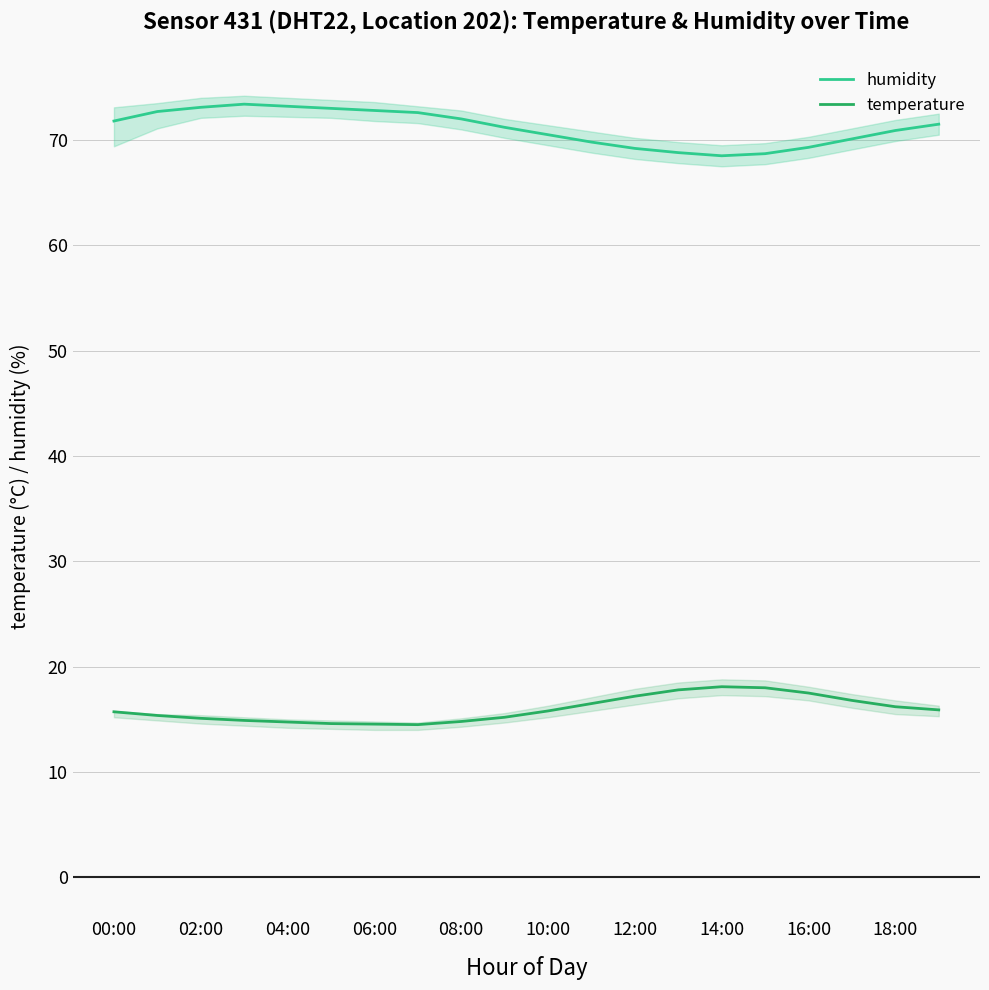

True or false: temperature has more than 0 interior local peaks.

True